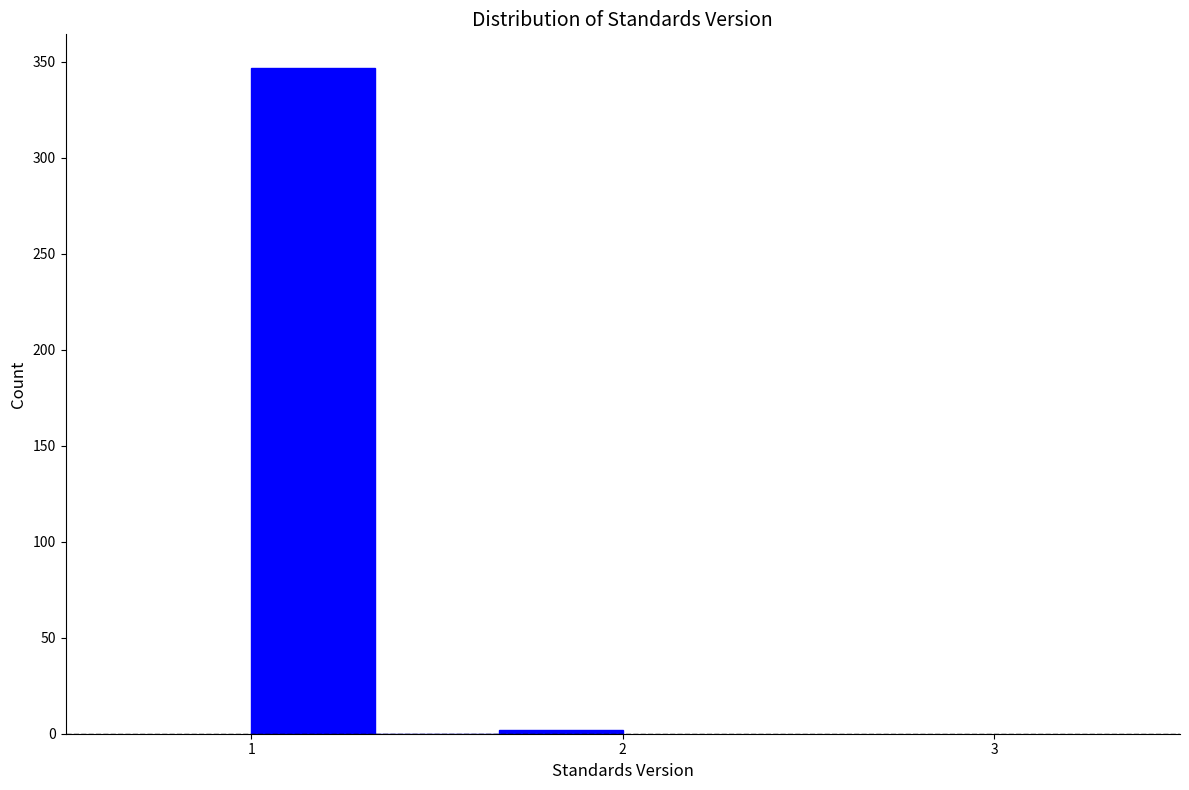

Around what value on the x-axis is the tallest bar? Give the approximate position of its centre, as read against the axis.

1.2